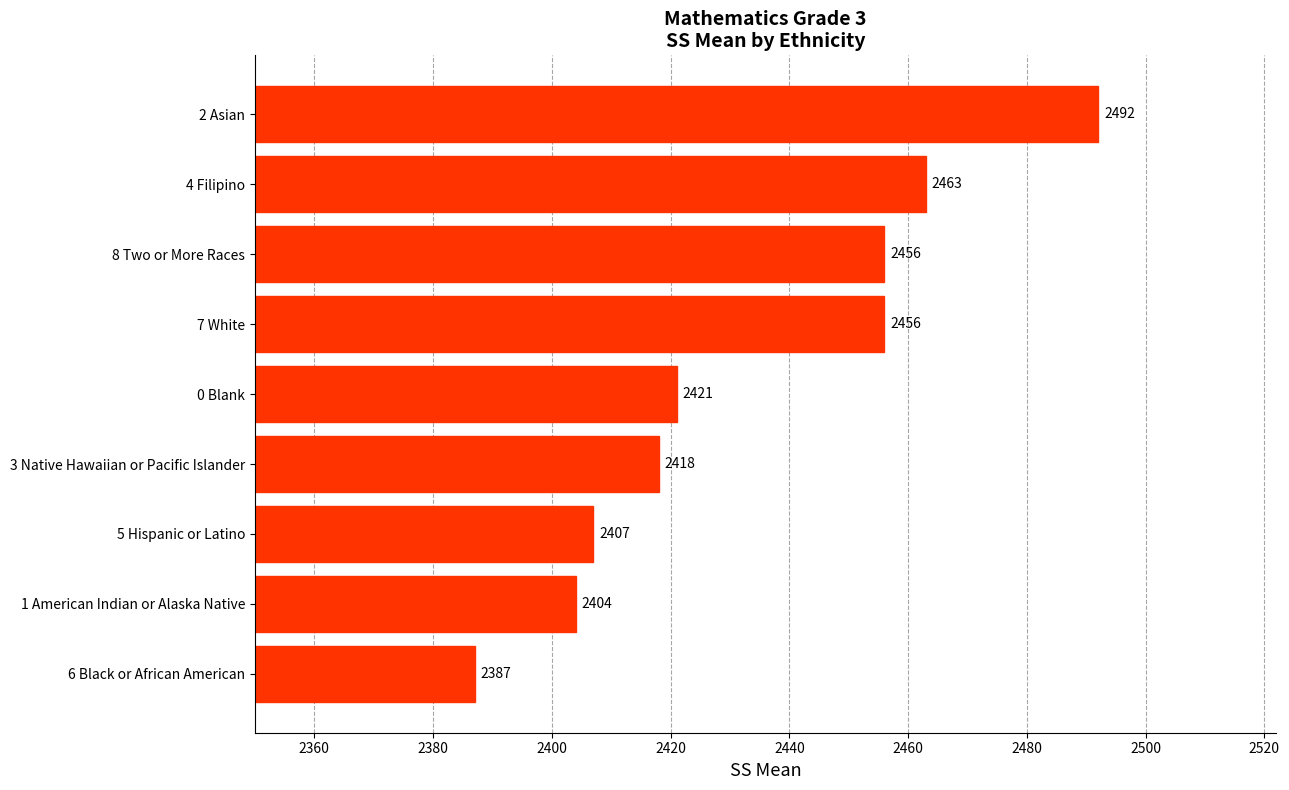

How many bars are there in total?

9